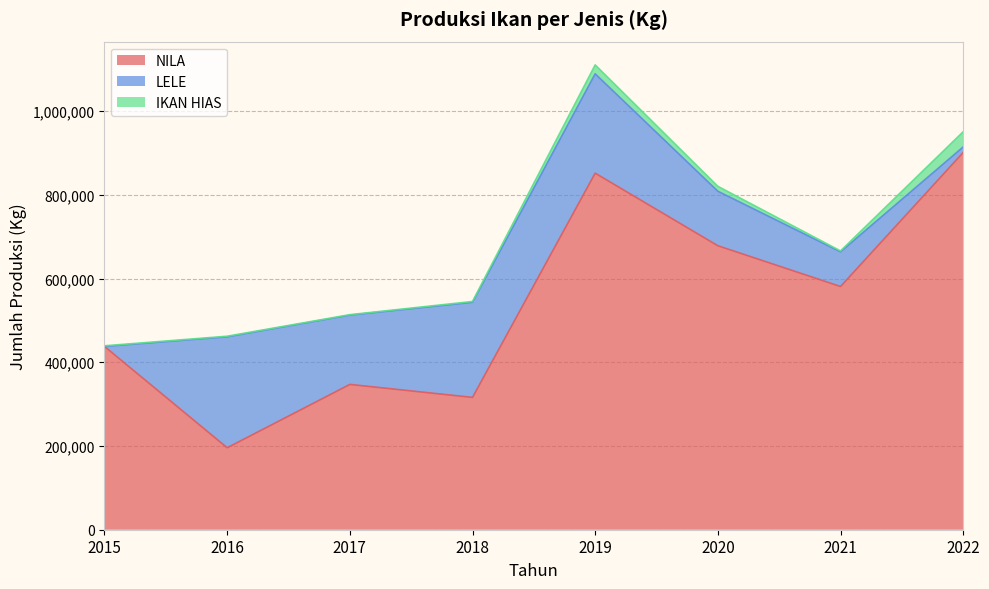

Where do IKAN HIAS and LELE first cross each other?

2015 and 2016